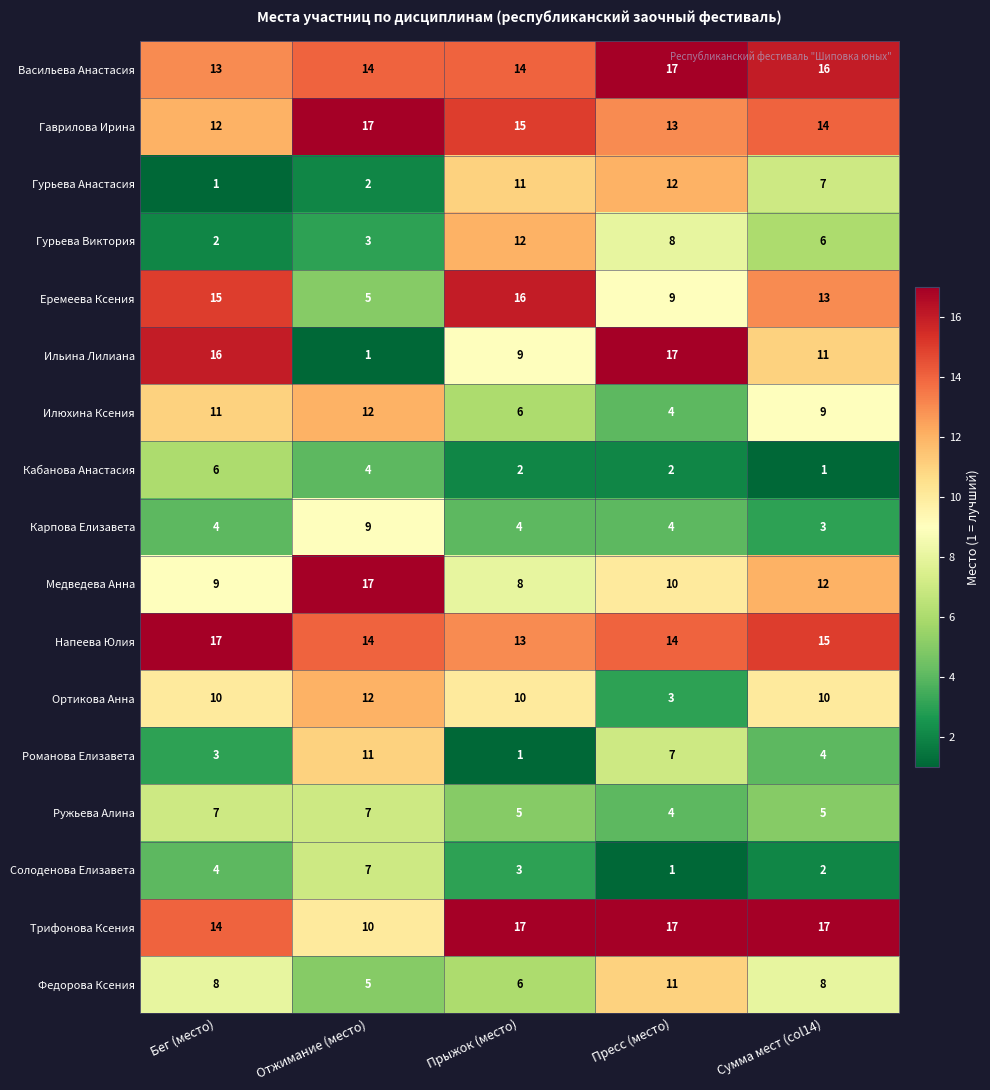

What value does the Гурьева Виктория series have at Сумма мест (col14), to the nearest 10?

10